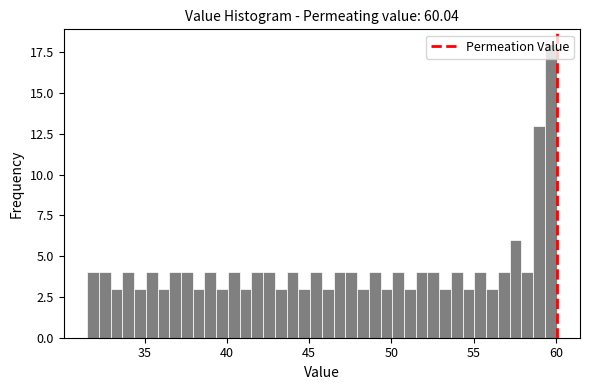

Read against the x-axis, roughly where is the centre of the tallest bar?

59.5